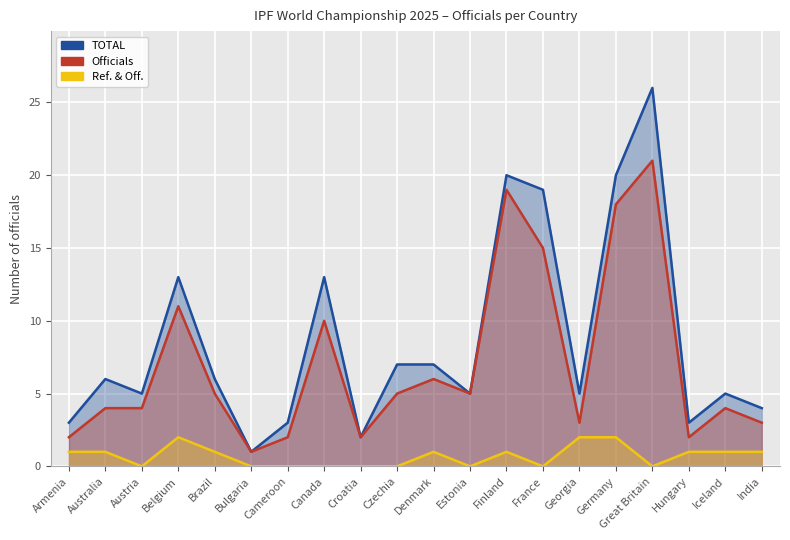

True or false: Ref. & Off. and TOTAL intersect in this chart.

False